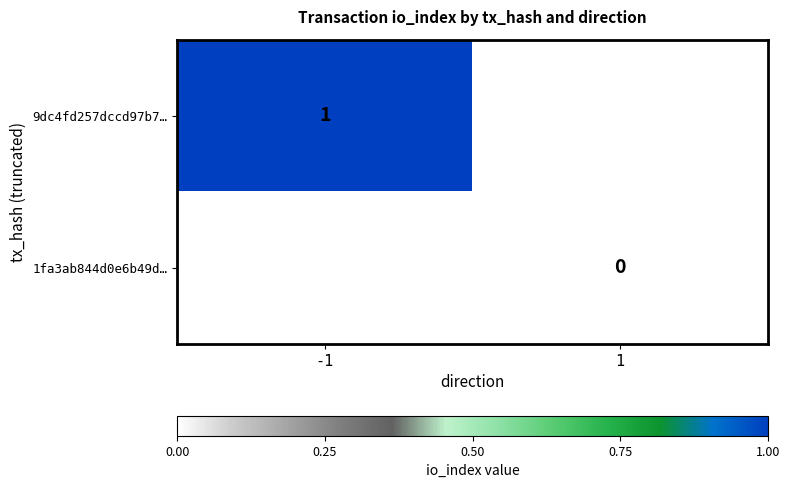

The 9dc4fd257dccd97b7… series shows 1 at -1. True or false?

True